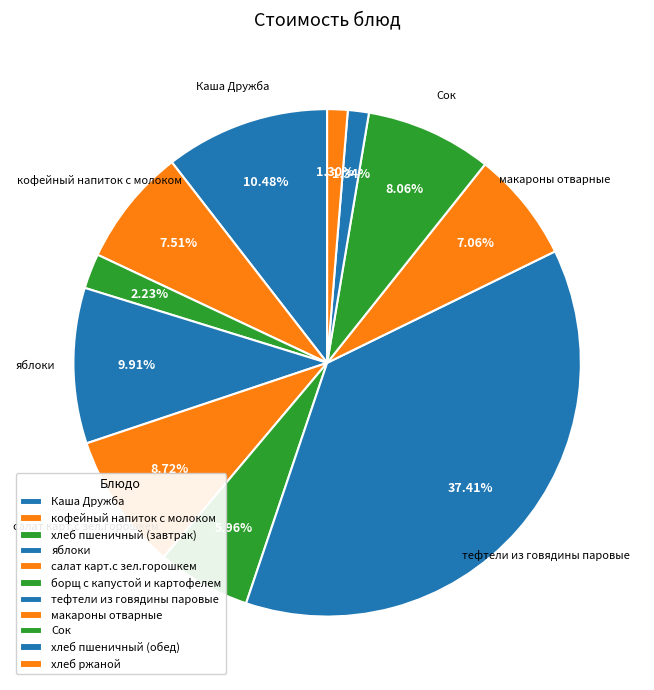

What is the change in value from Сок to хлеб ржаной?

-5.5